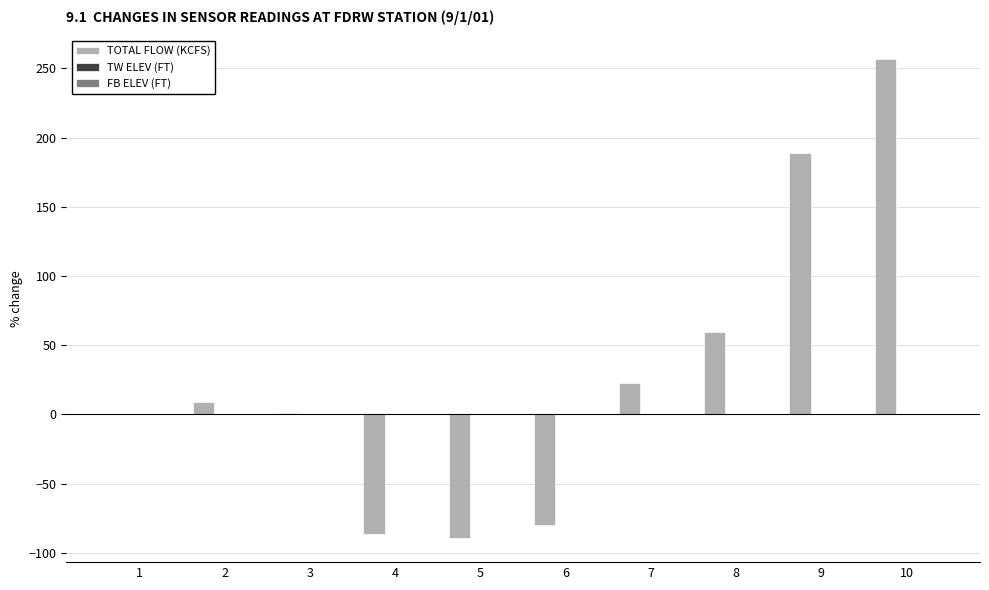

What is the maximum value for TOTAL FLOW (KCFS)?

256.5